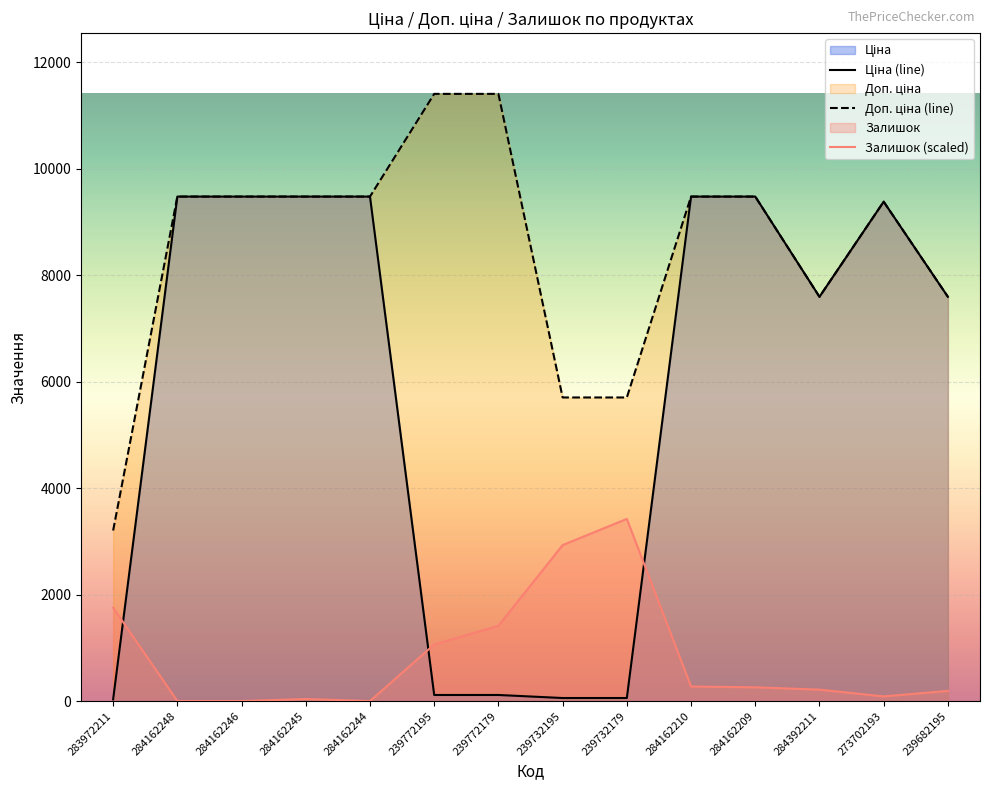

Which series has the widest spread of values?

Ціна